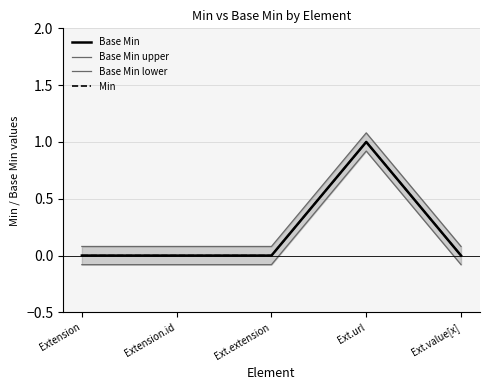

What is the maximum value for Base Min?

1.0